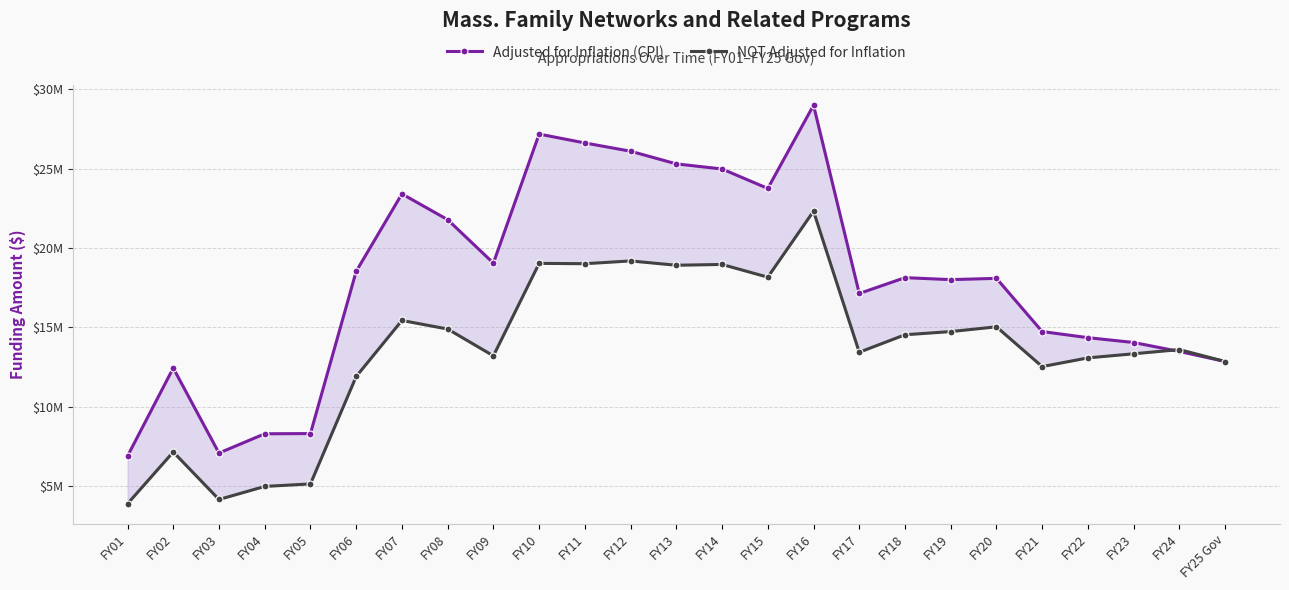

Between FY10 and FY18, which series saw the biggest shift?

Adjusted for Inflation (CPI)